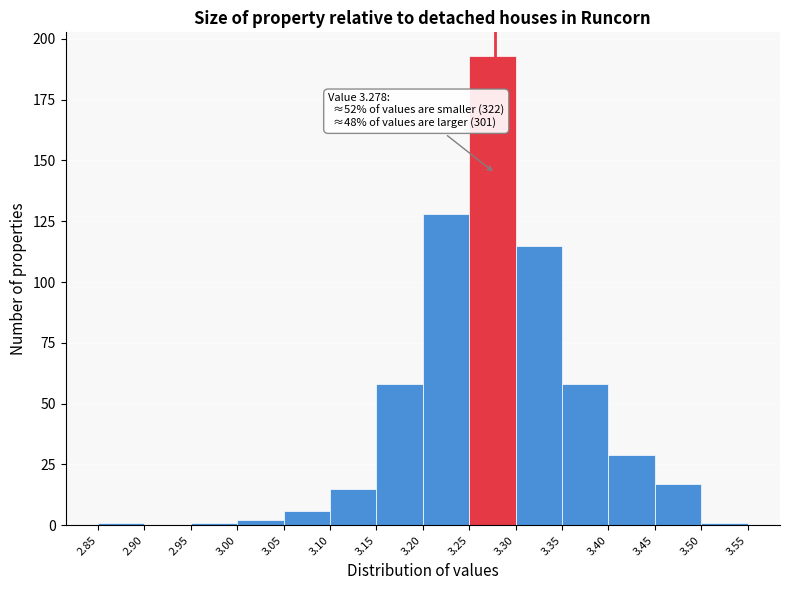

Which range on the x-axis has the tallest bar?

3.25 to 3.30